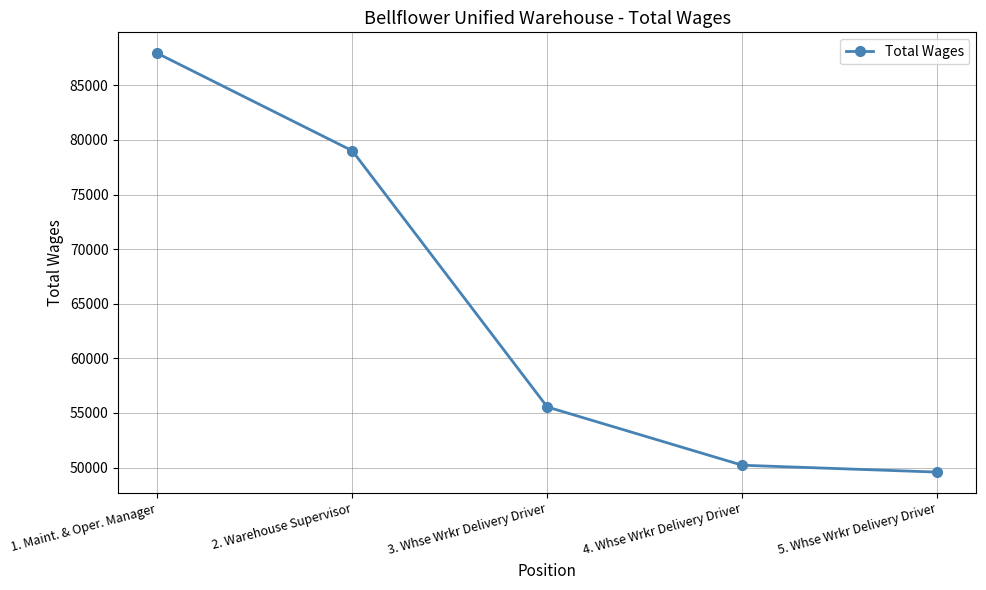

What is the minimum value shown in the chart?

49581